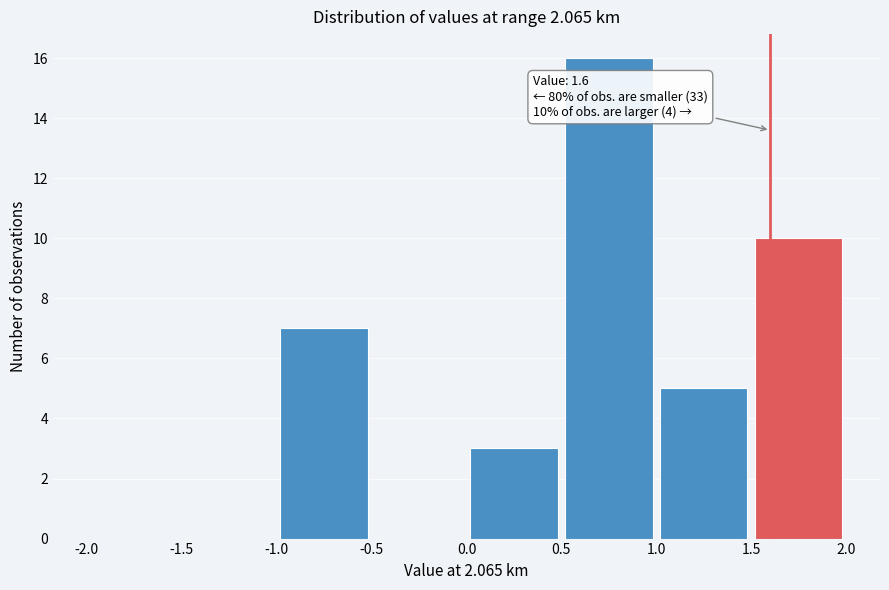

Which range on the x-axis has the tallest bar?

0.5 to 1.0